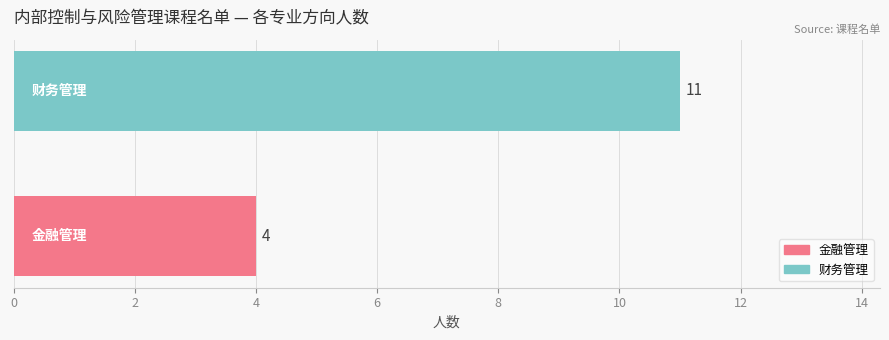

Does the chart contain stacked bars?

No